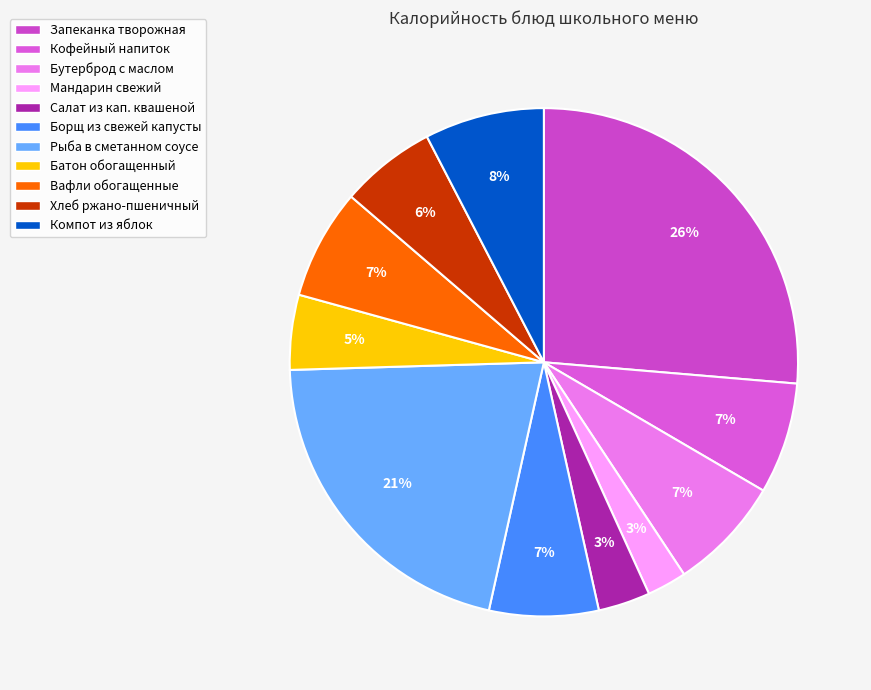

Which category has the biggest portion of the pie?

Запеканка творожная